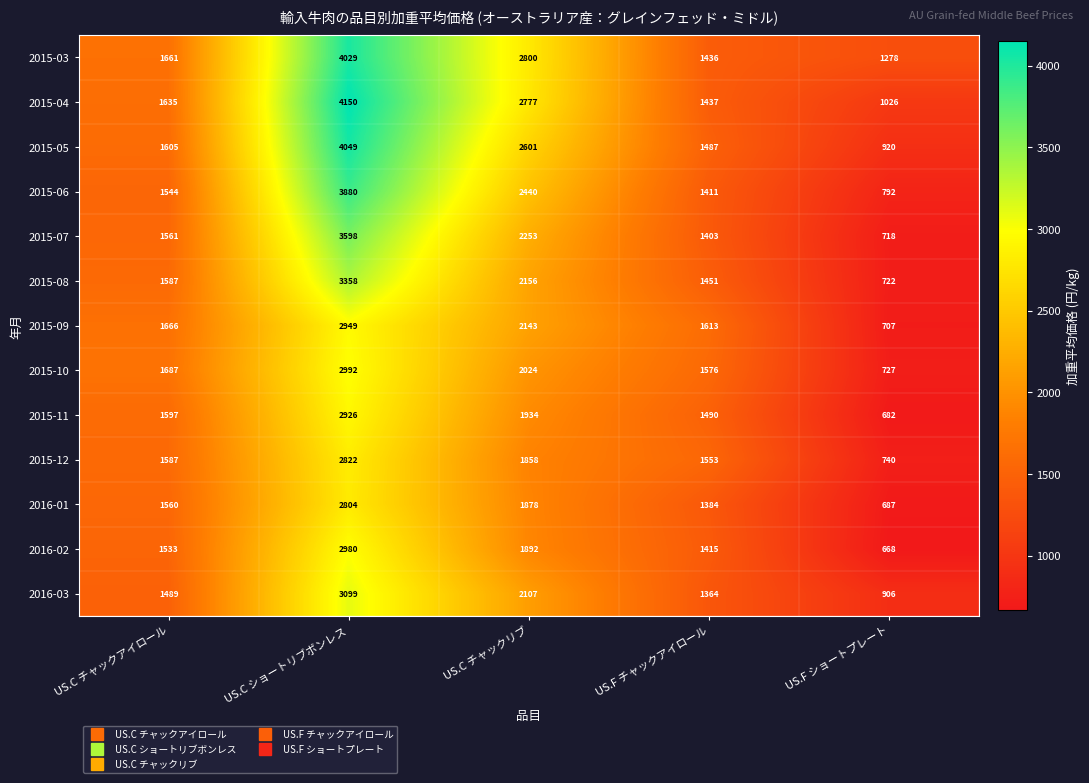

What is the sum of all 2016-03 values?

8965